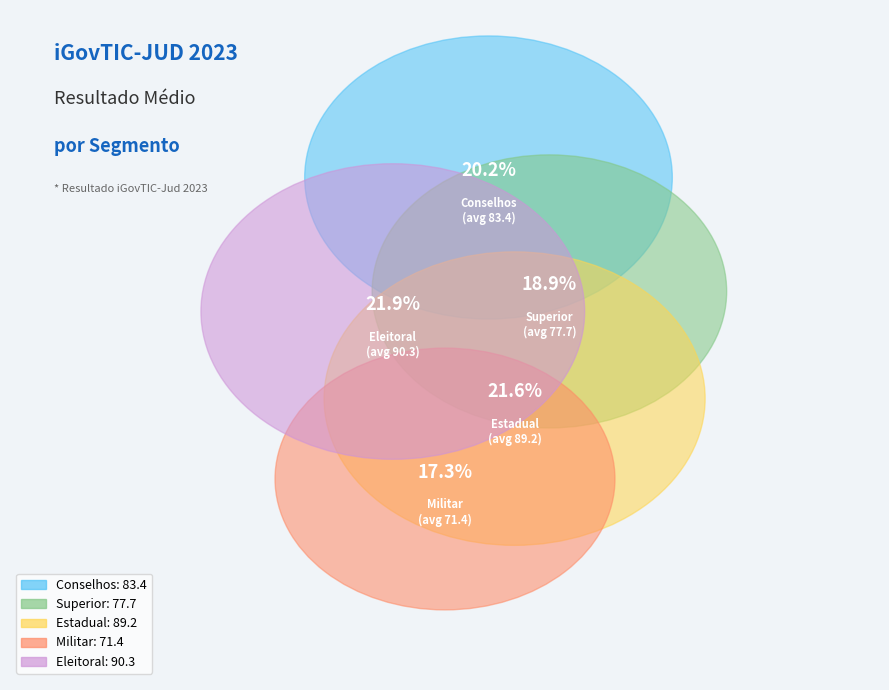

Between Estadual and Estadual, which is larger?

Estadual